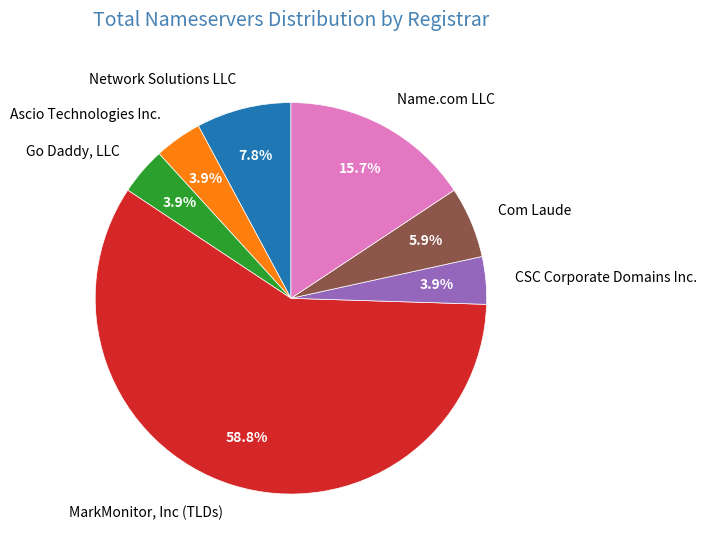

What is the largest slice in the pie chart?

MarkMonitor, Inc (TLDs)